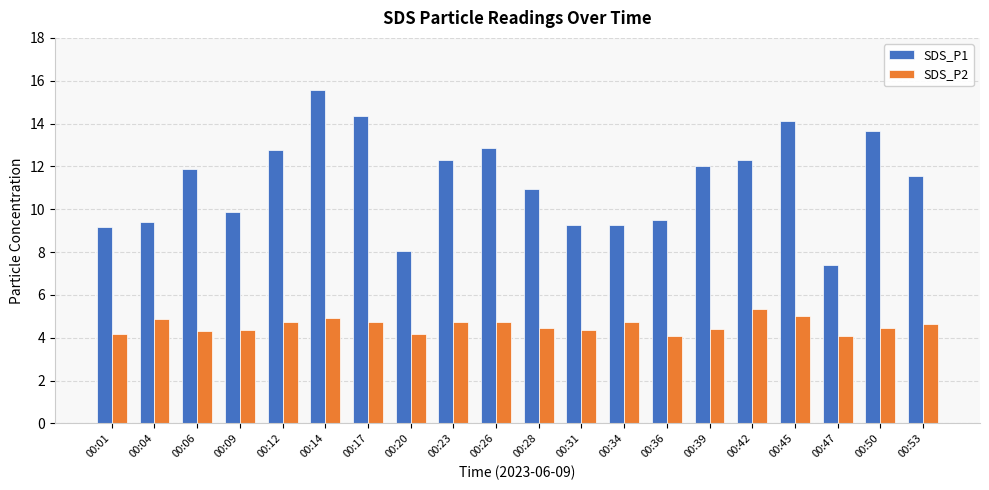

How many distinct data groups are displayed?

2